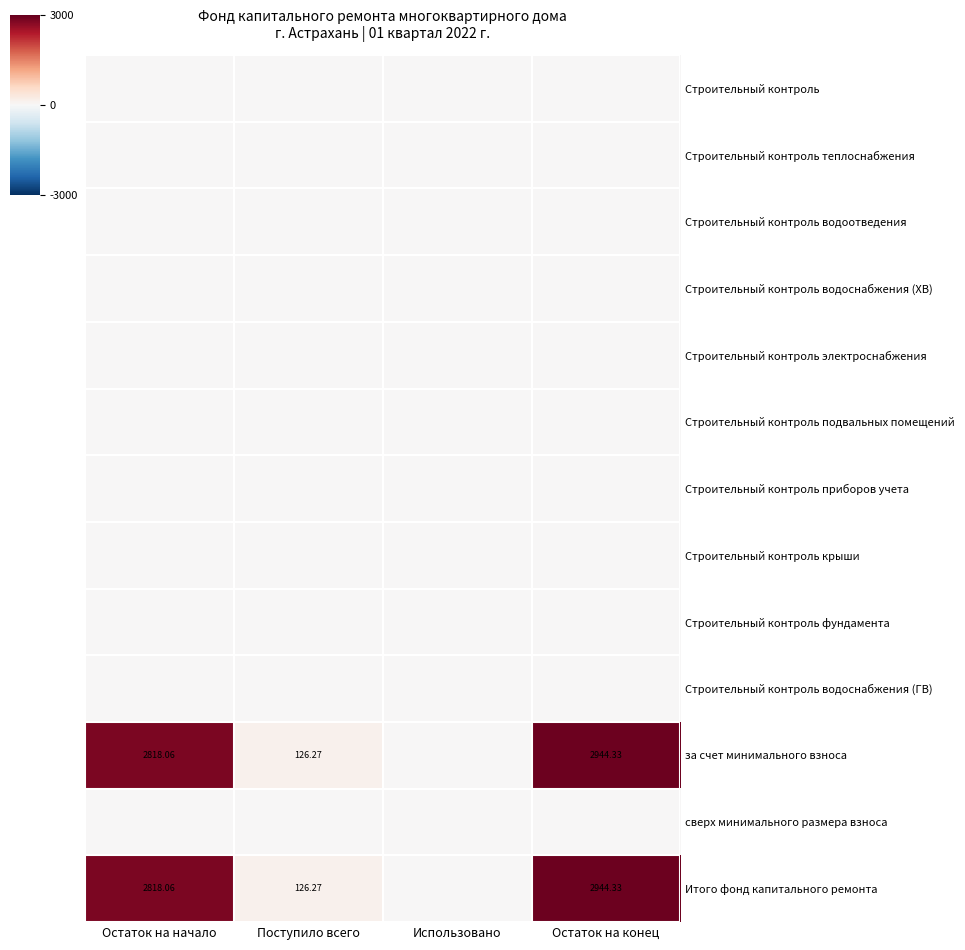

Between Остаток на начало and Остаток на конец, which series saw the biggest shift?

за счет минимального взноса